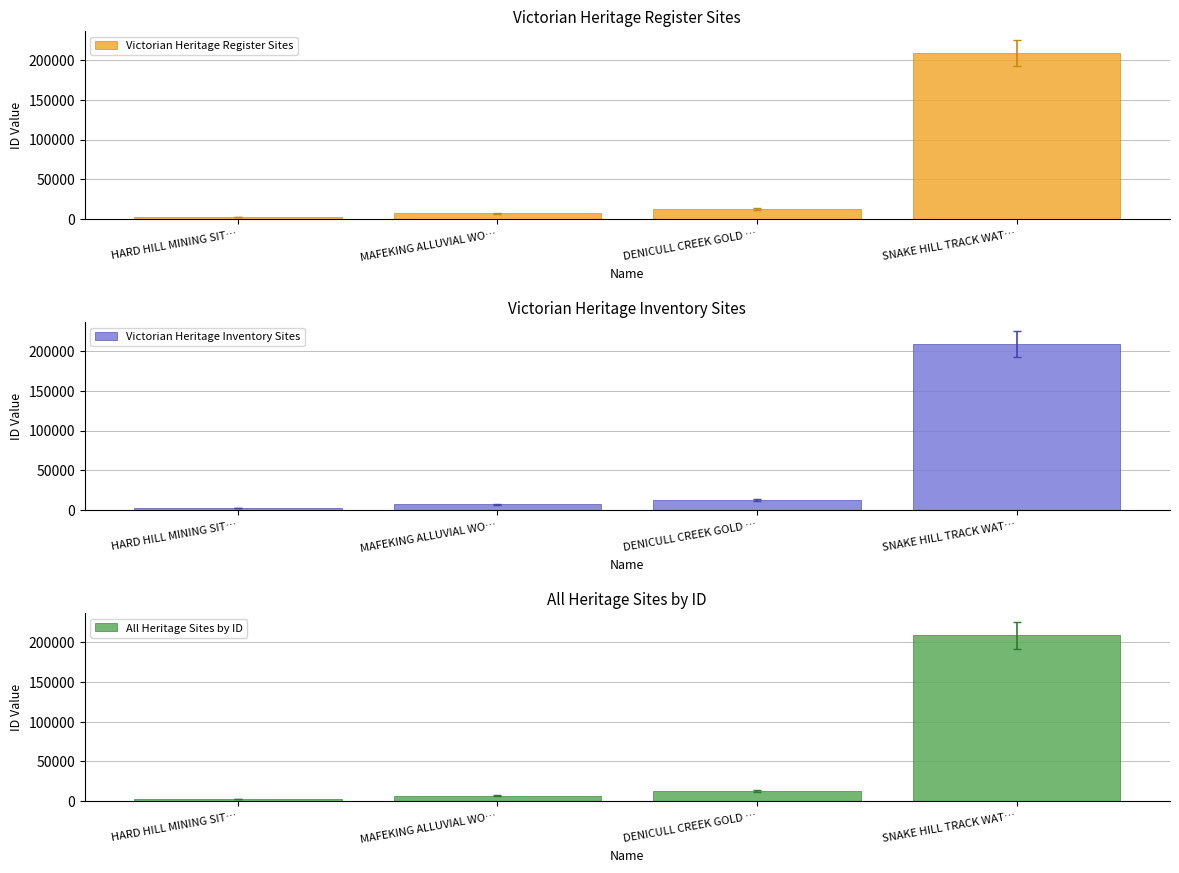

How many data points does each series have?

4